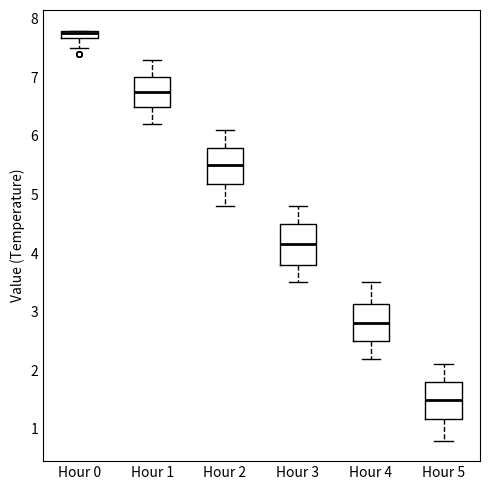

Where does the lower whisker of the box for Hour 2 end on the y-axis? The values are not printed on the chart, so give them approximately, as read against the axis.

4.8